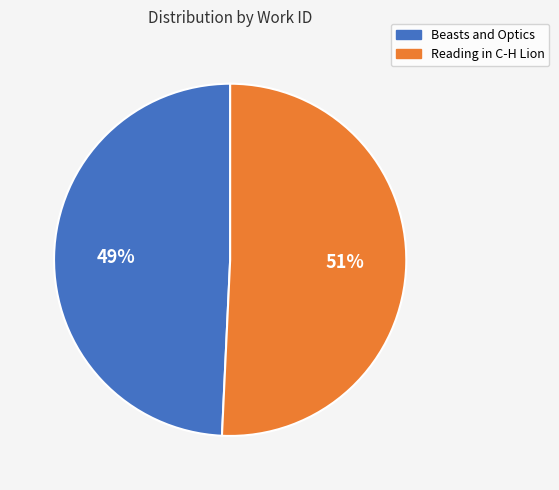

Which slice represents more than half of the pie?

Reading in C-H Lion